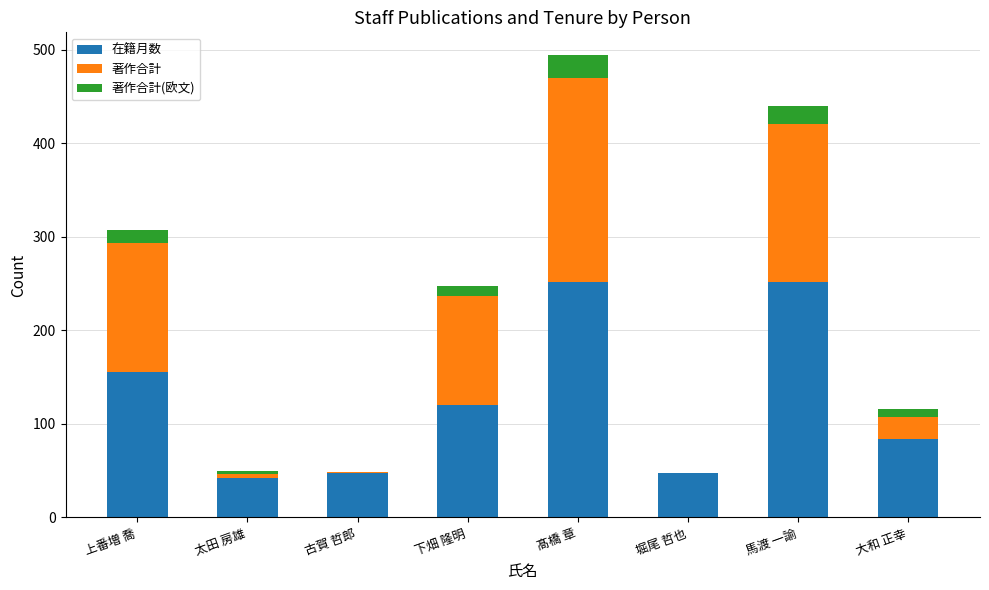

Count the number of data series in this chart.

3